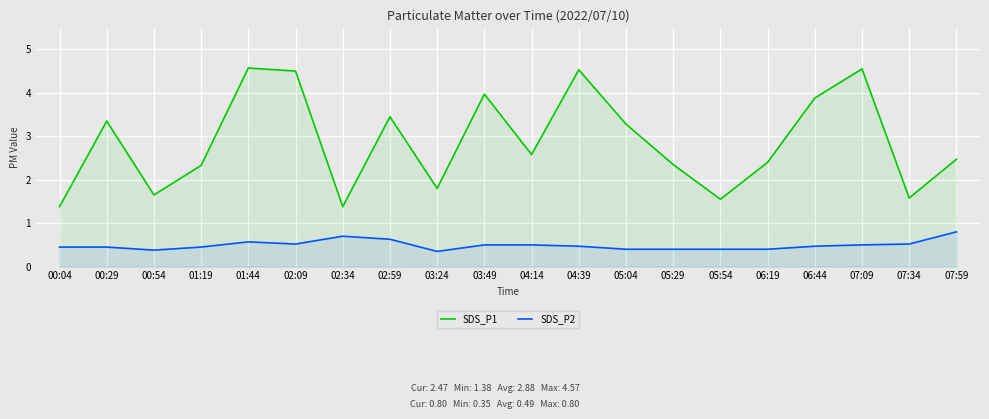

True or false: SDS_P1 and SDS_P2 intersect in this chart.

False